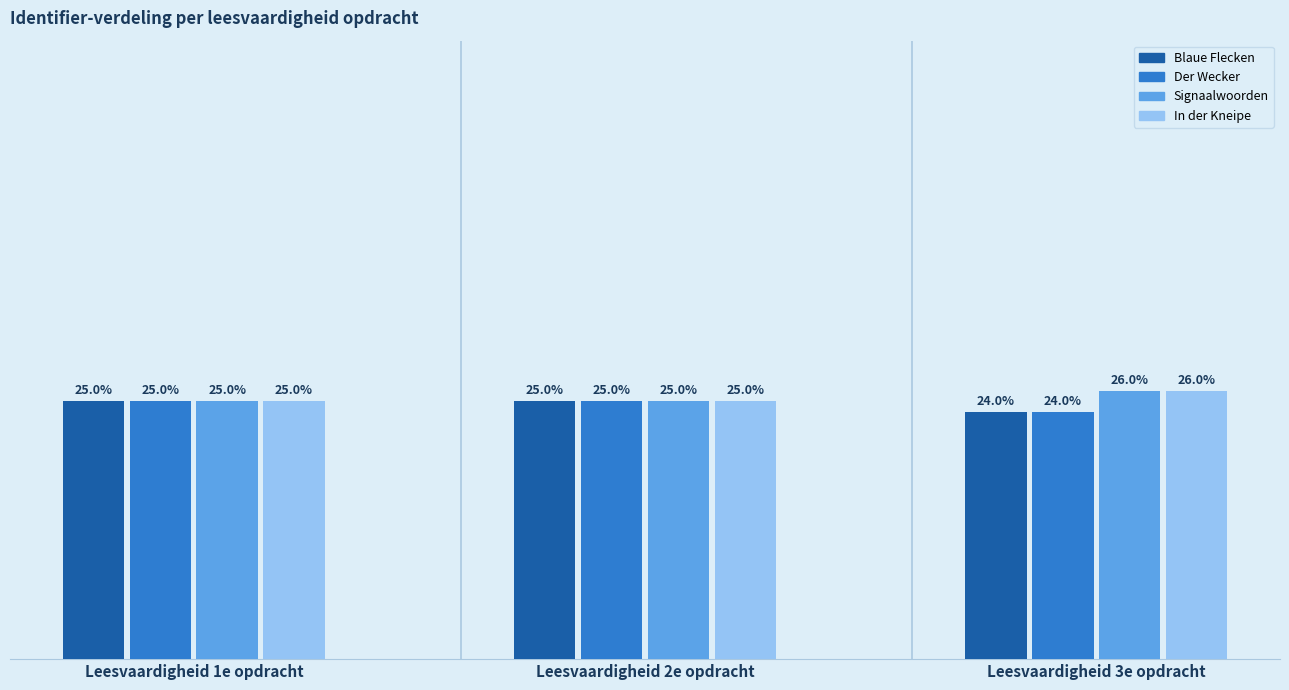

Which label corresponds to the smallest value in the chart?

Leesvaardigheid 3e opdracht